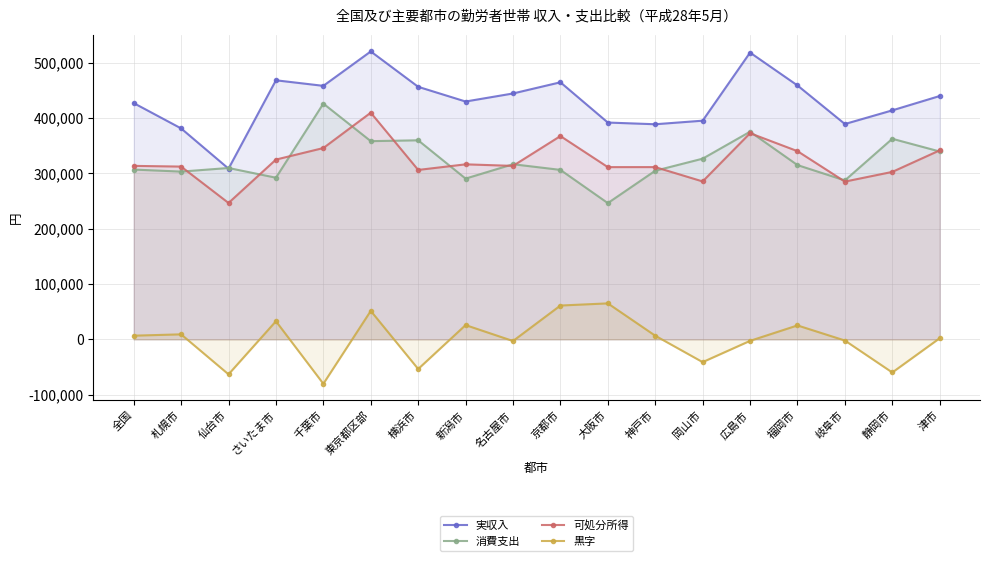

What is the value of the 消費支出 point at the 3rd from the left?

309549